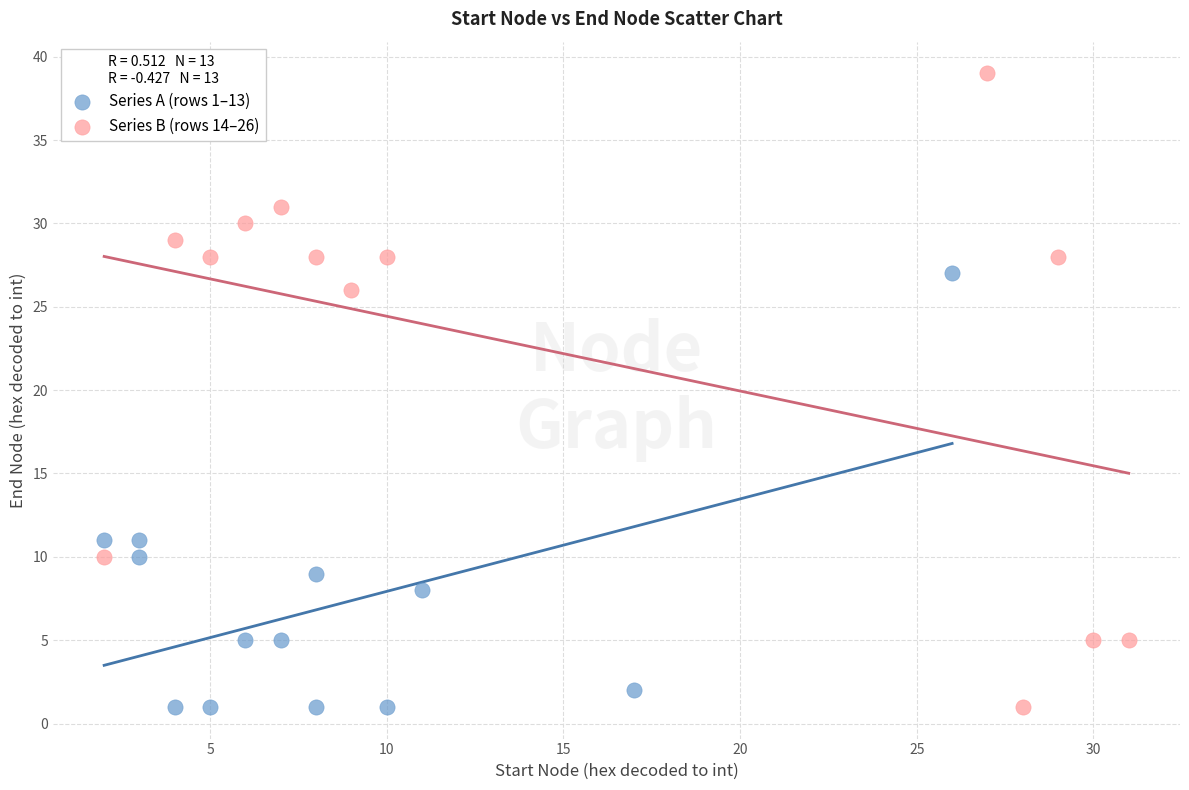

Which series contains the highest Y value?

Series B (rows 14–26)